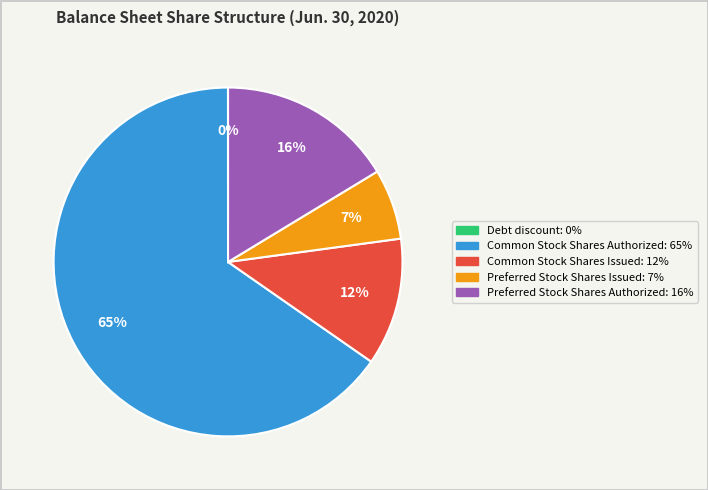

To the nearest percent, what is the average slice percentage?

20%